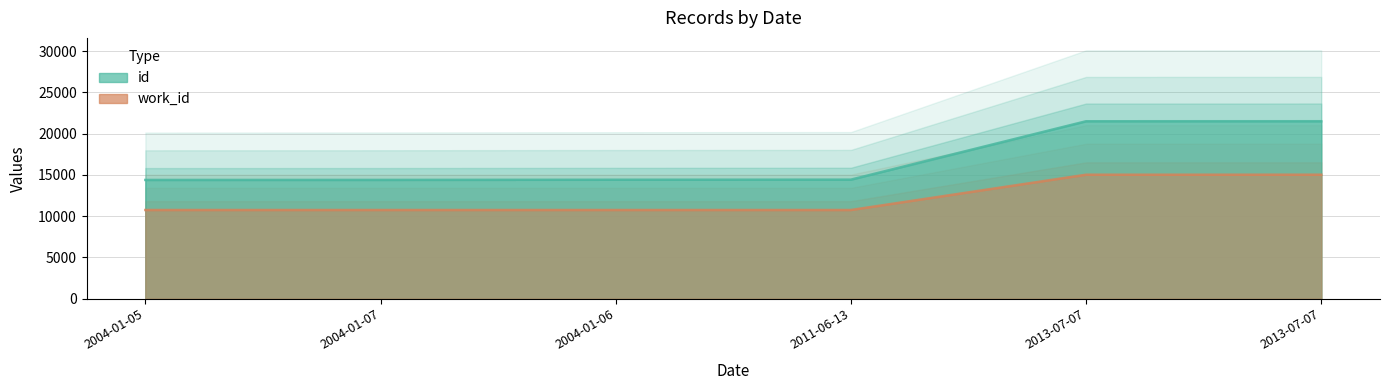

List the series in order of their overall mean, highest first.

id, work_id